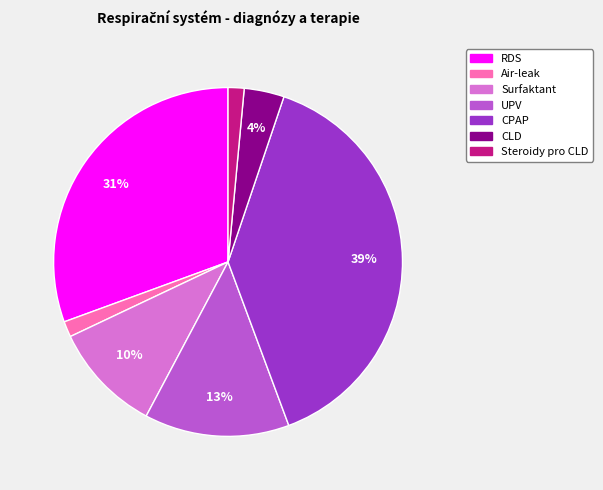

Which has a higher value, Surfaktant or CPAP?

CPAP